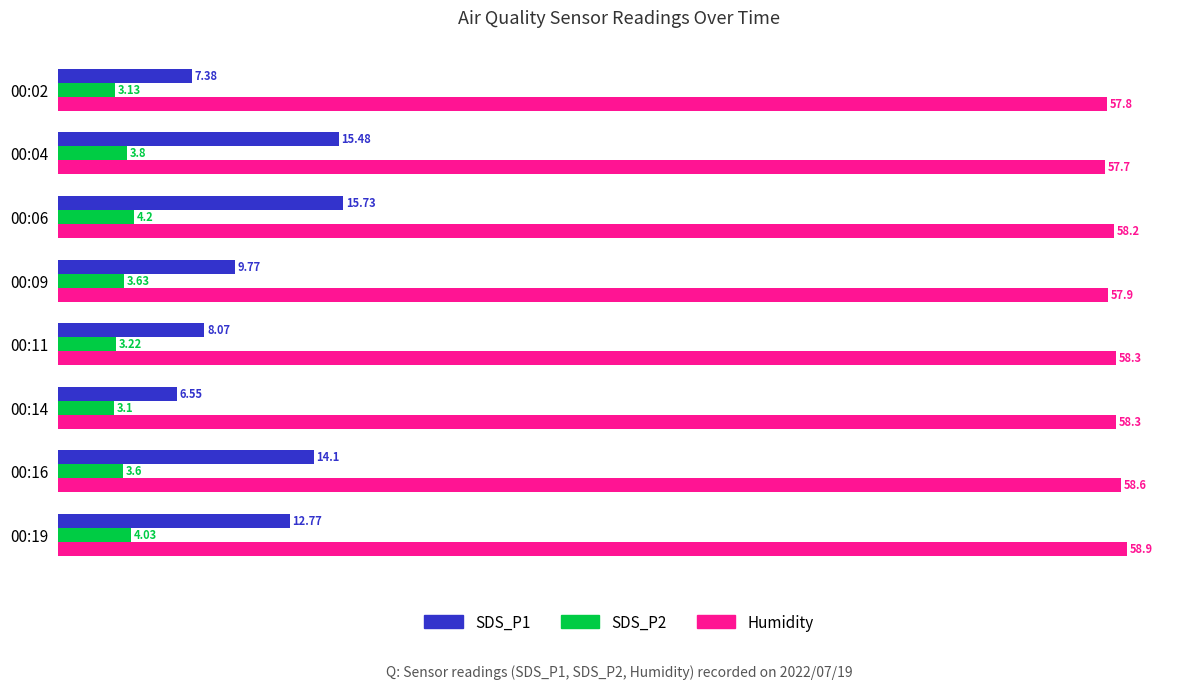

Which series changed the most between 00:02 and 00:06?

SDS_P1